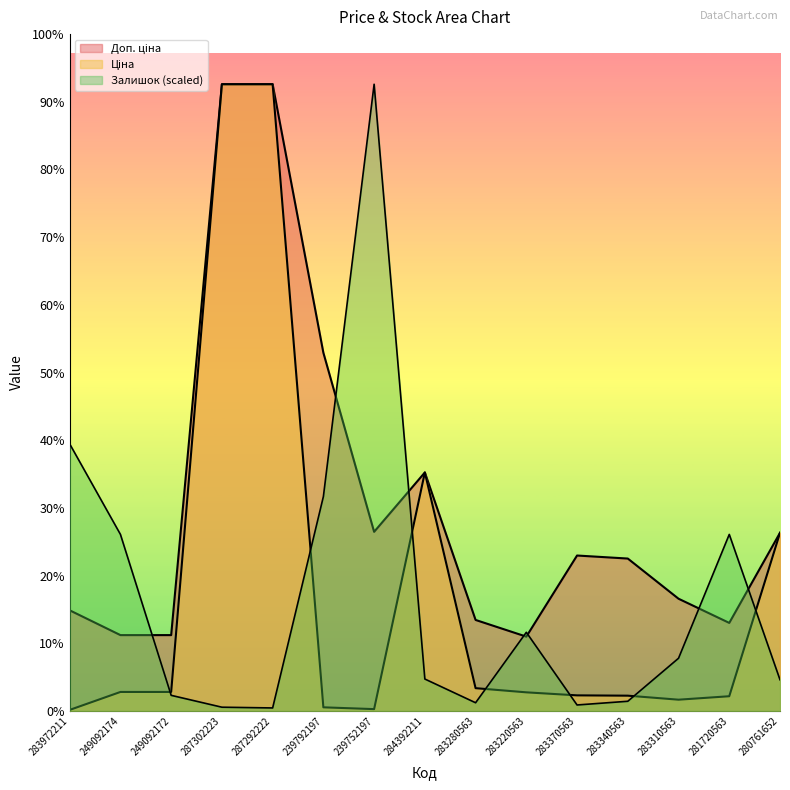

What is the difference between the maximum and minimum values in the Ціна series?

19932.1